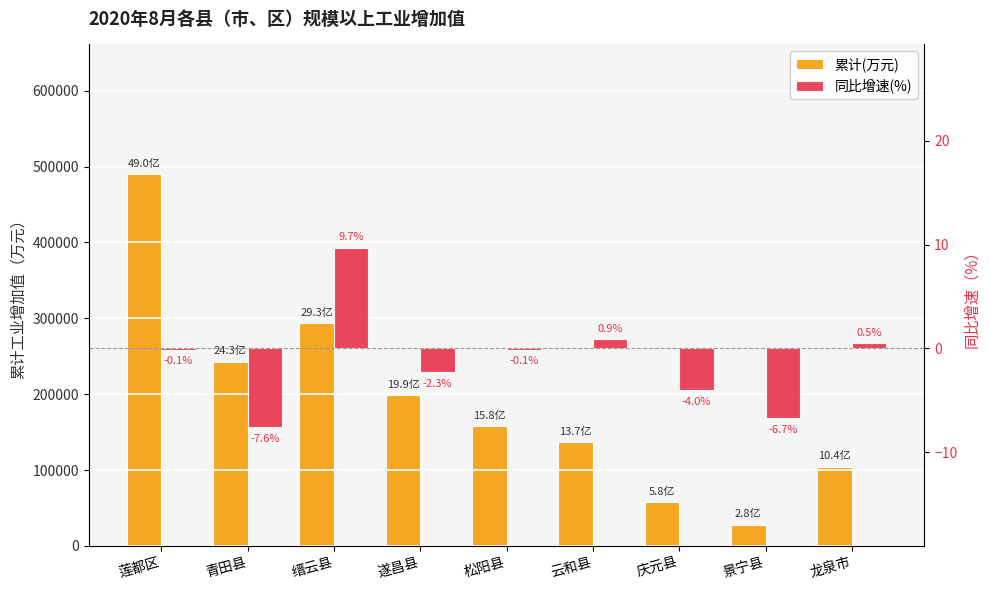

Which series has the largest total across all categories?

累计(万元)